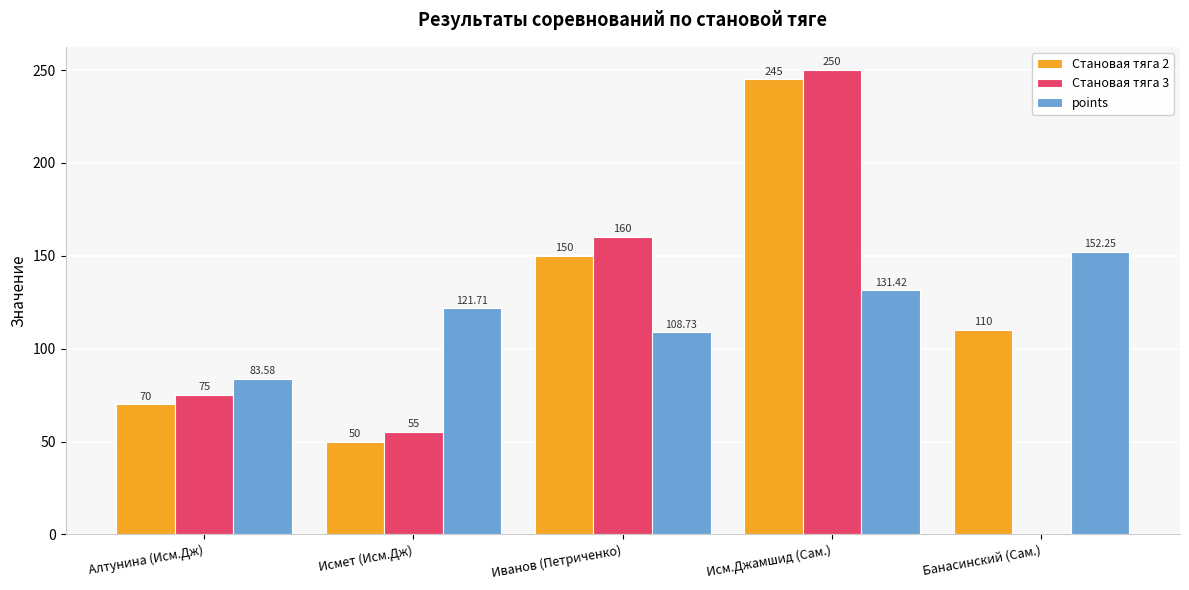

True or false: points has a value of 83.6 at Алтунина (Исм.Дж).

True